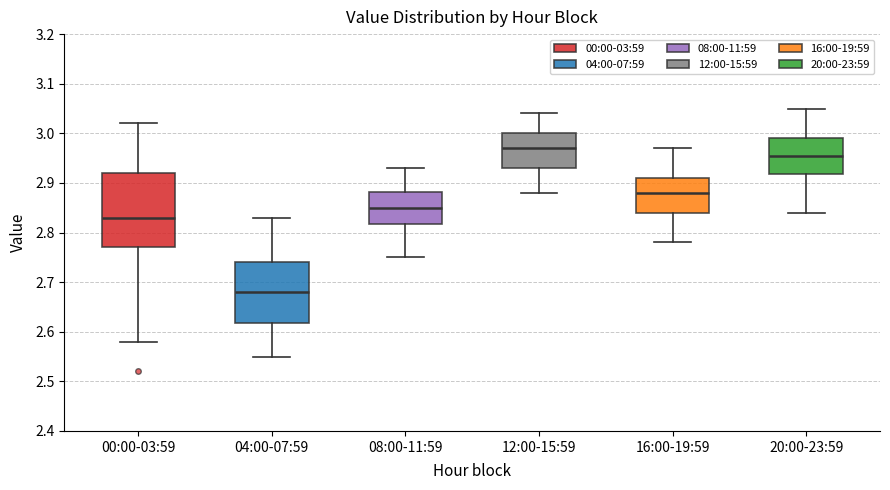

Which box has the lowest median line?

04:00-07:59